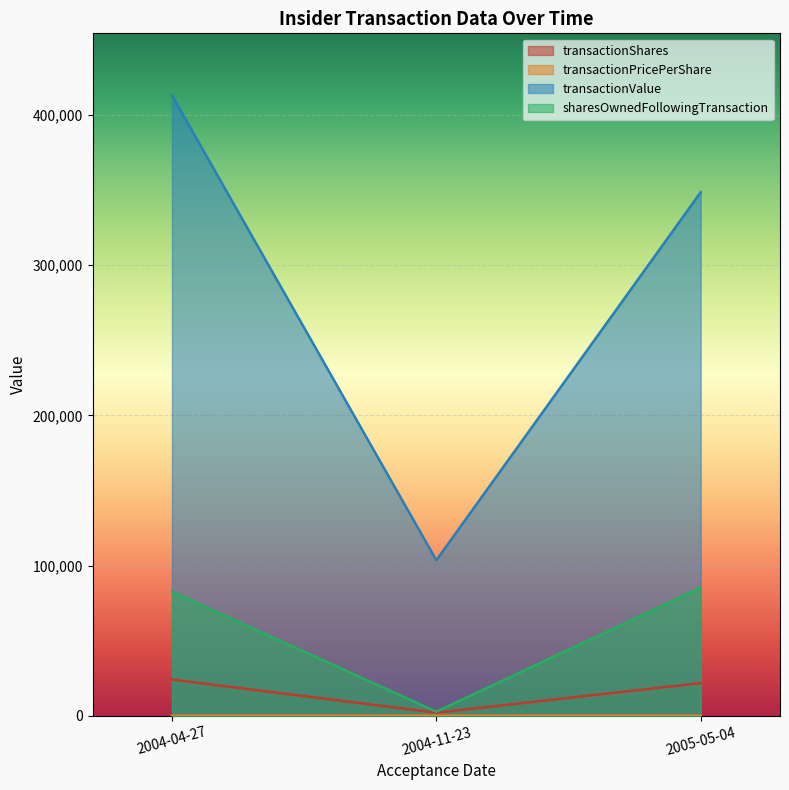

Rank the categories by transactionPricePerShare value from lowest to highest.

2005-05-04, 2004-04-27, 2004-11-23